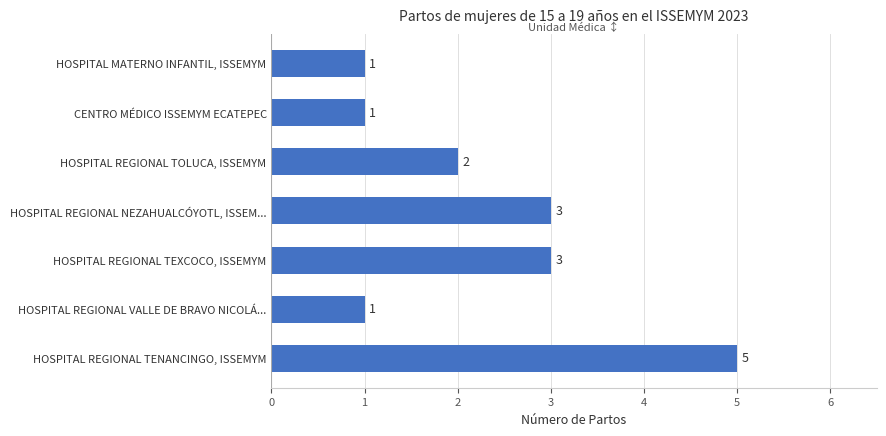

Which label corresponds to the largest value in the chart?

HOSPITAL REGIONAL TENANCINGO, ISSEMYM